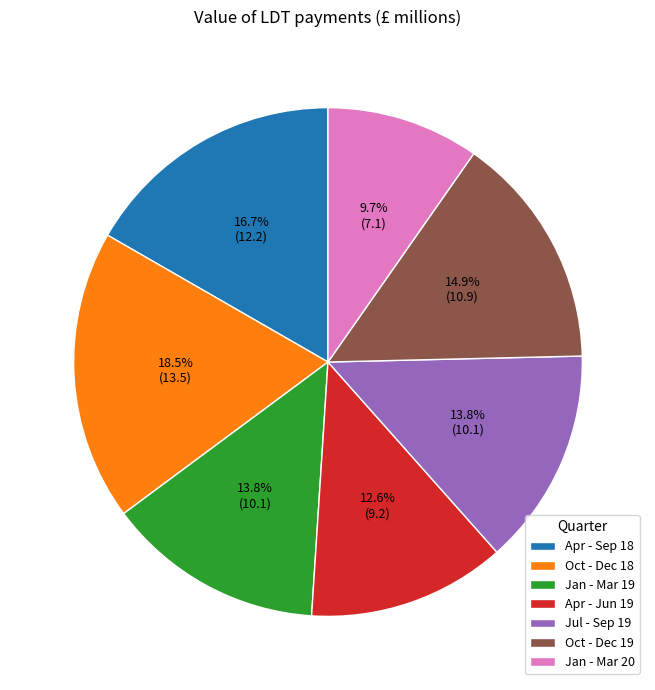

To the nearest percent, what is the difference between the largest and smallest slice percentages?

9%